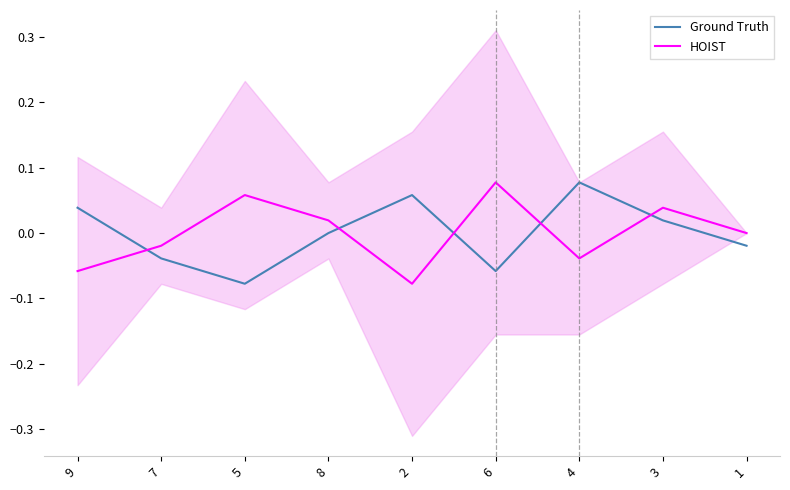

What is the label of the 9th point from the right?

9